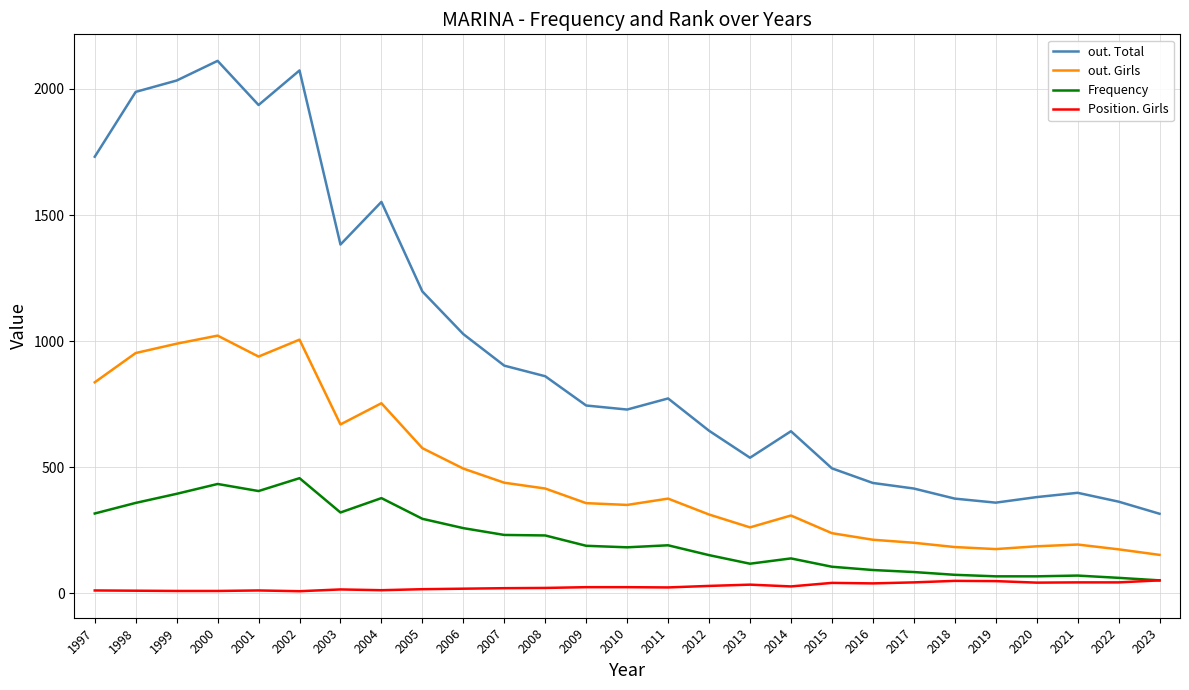

Where does the out. Total series first go above 745?

1997